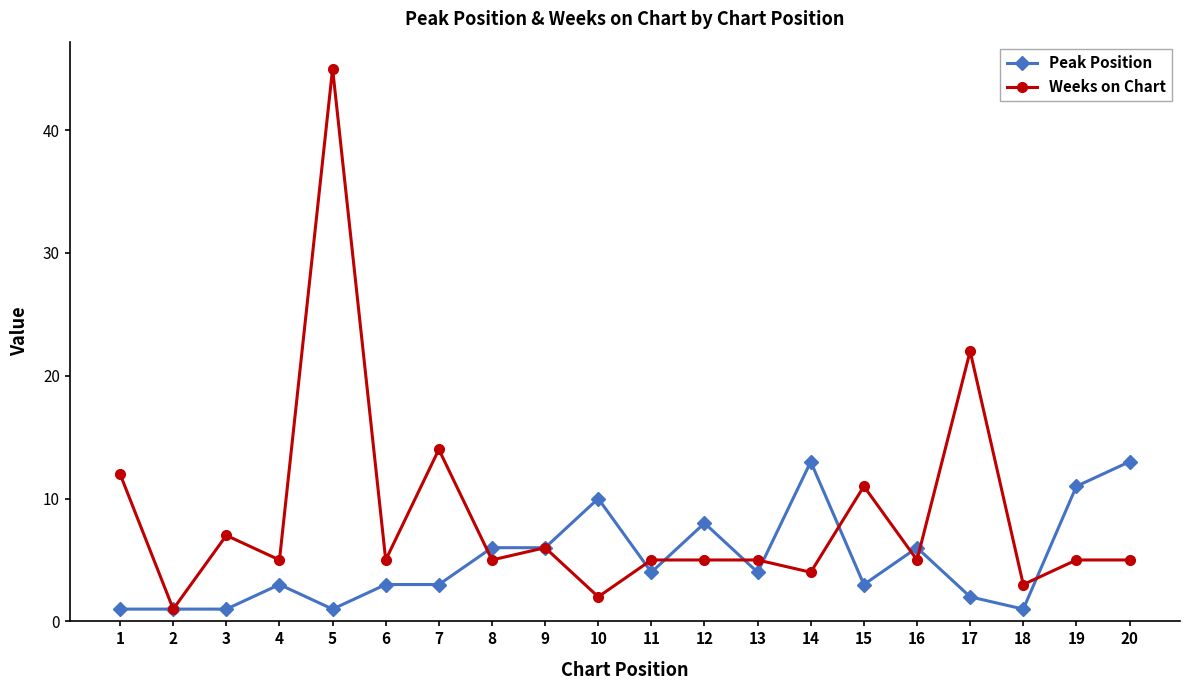

The Weeks on Chart series shows 3 at 18. True or false?

True